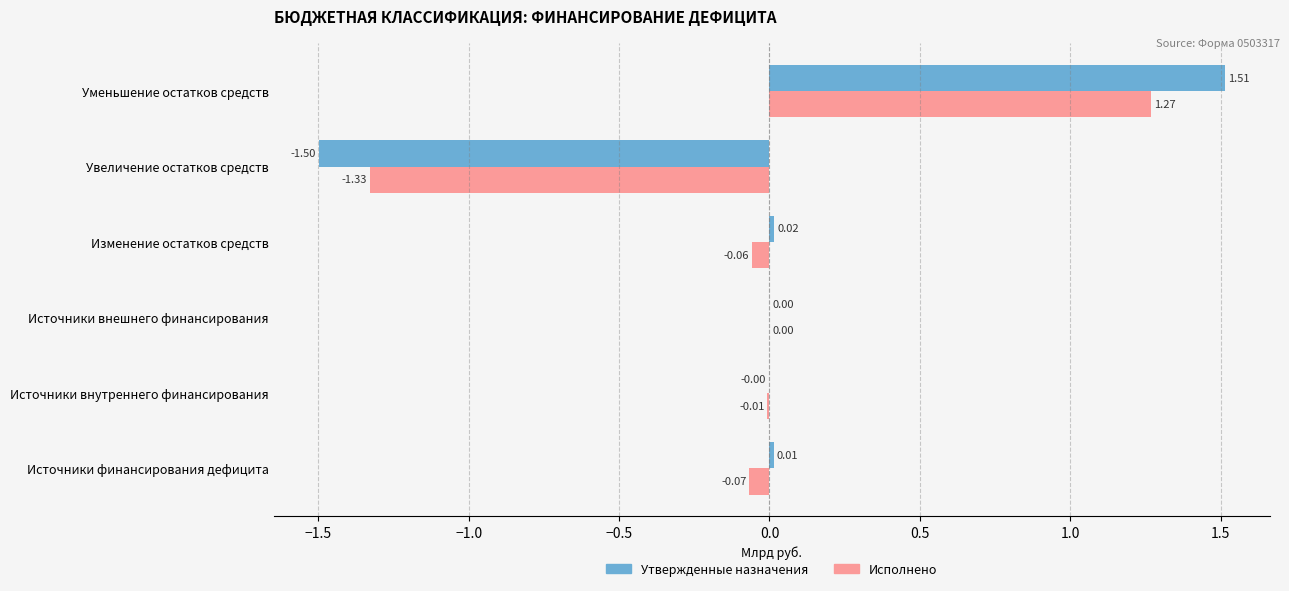

Which category has the highest value across all series?

Уменьшение остатков средств